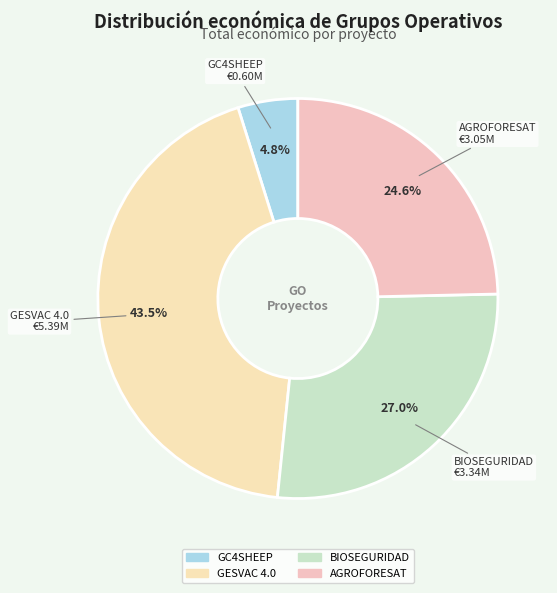

Rank the categories by value from lowest to highest.

GC4SHEEP, AGROFORESAT, BIOSEGURIDAD, GESVAC 4.0